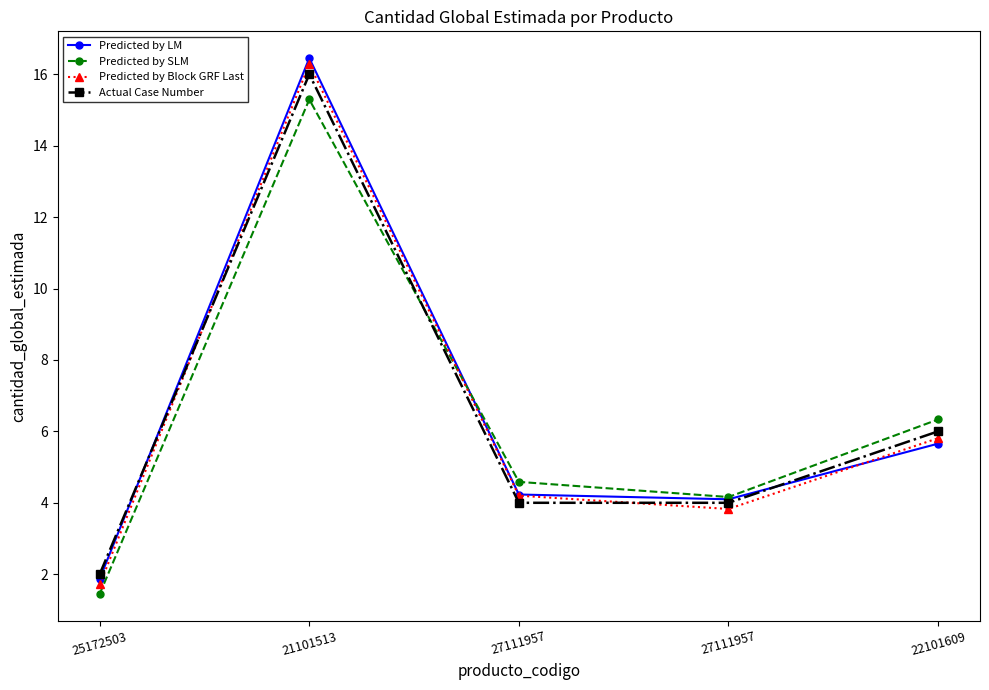

The value of Actual Case Number at 27111957 is 4.0. True or false?

True